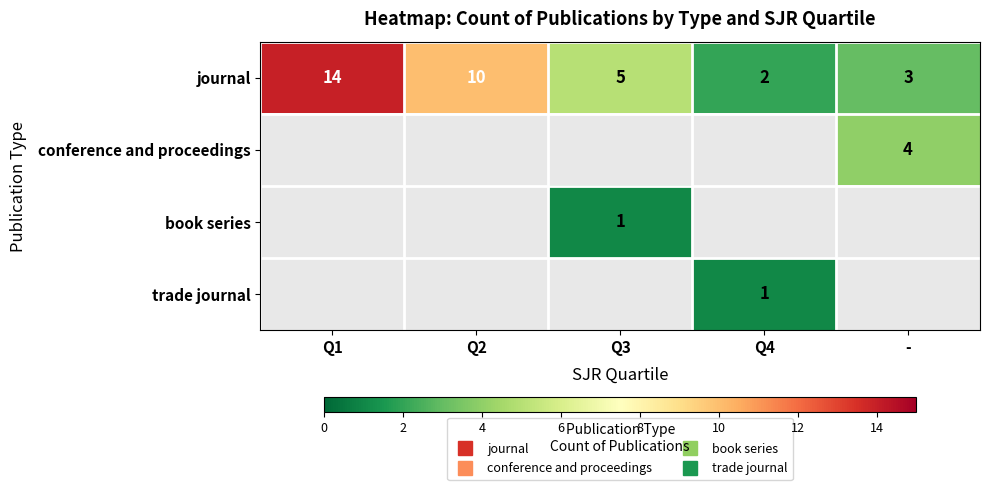

What is the maximum value shown in the chart?

14.0